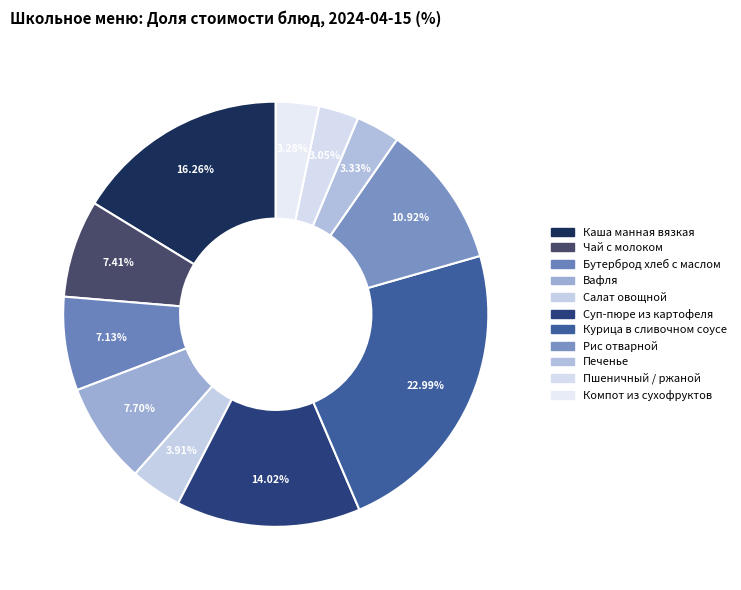

Approximately how many times larger is the value at Пшеничный / ржаной compared to Рис отварной?

0.3